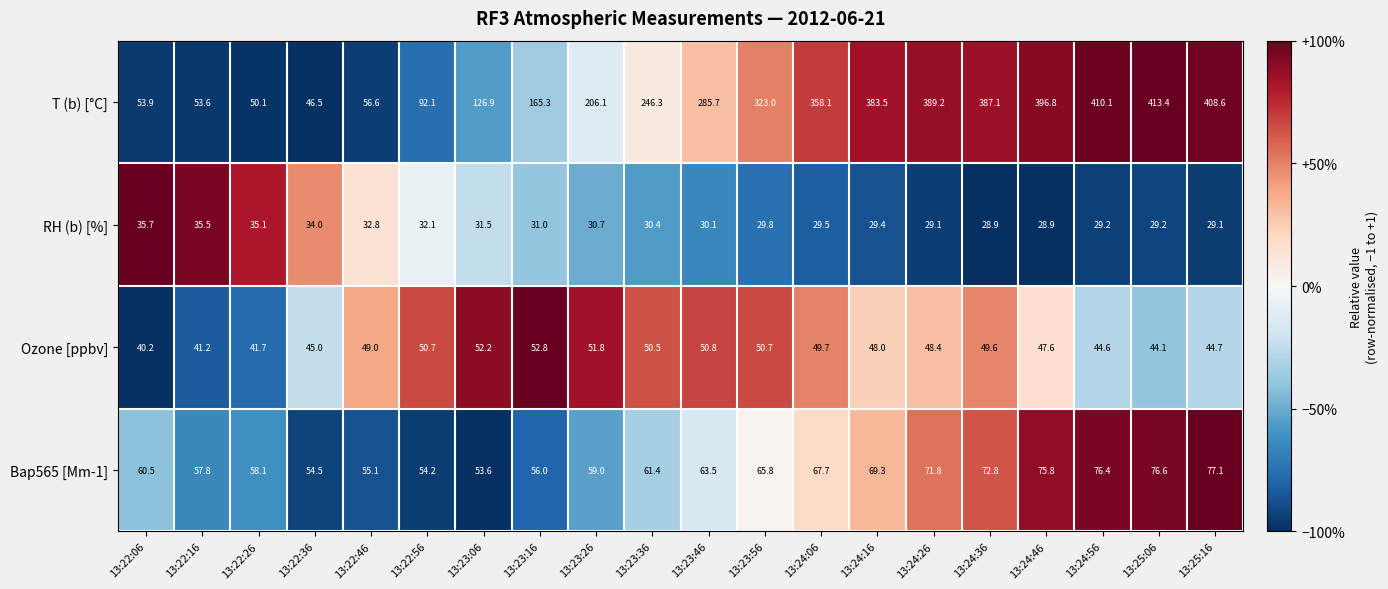

Which series changed the most between 13:22:06 and 13:24:36?

T (b) [°C]